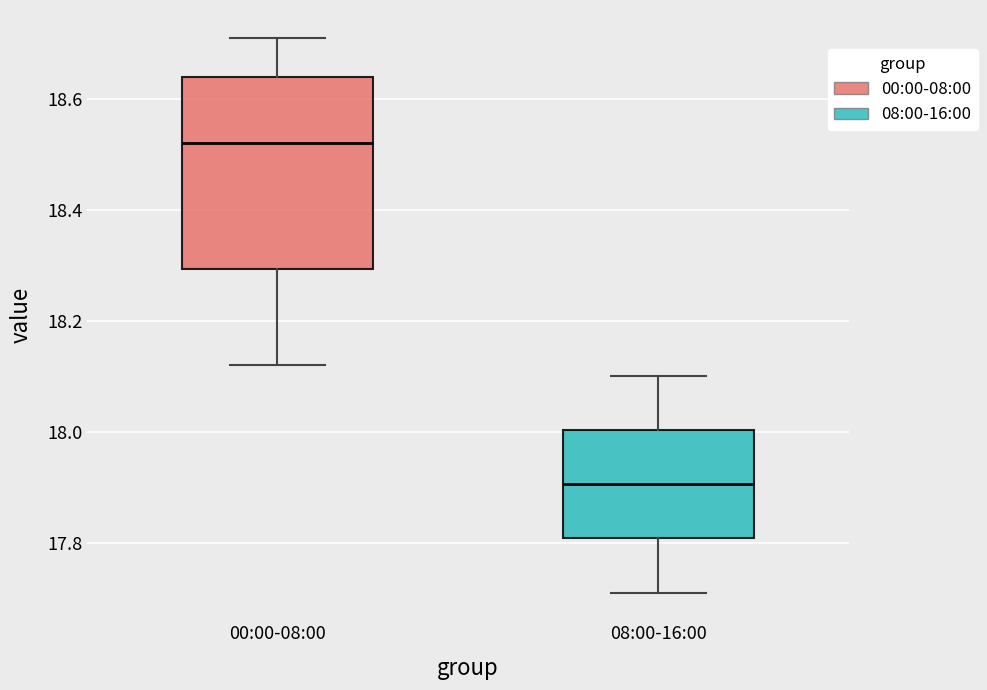

Which box is the tallest, from its lower edge to its upper edge?

00:00-08:00